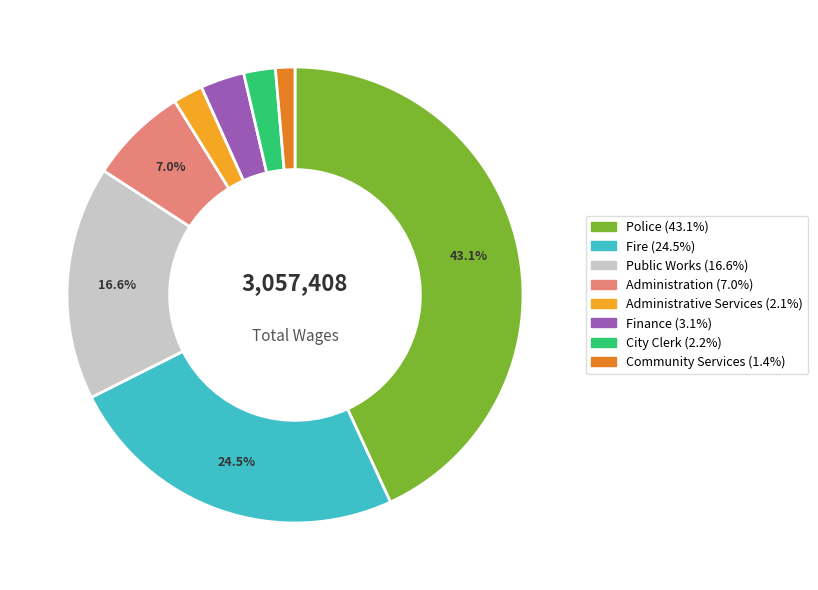

Does any single category account for the majority?

No